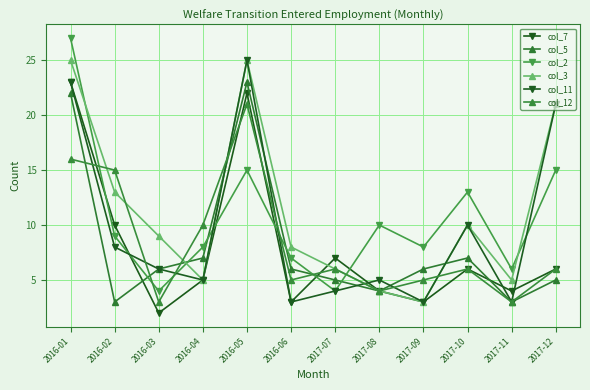

Is the value of col_3 at 2016-03 greater than the value of col_11 at 2016-04?

Yes